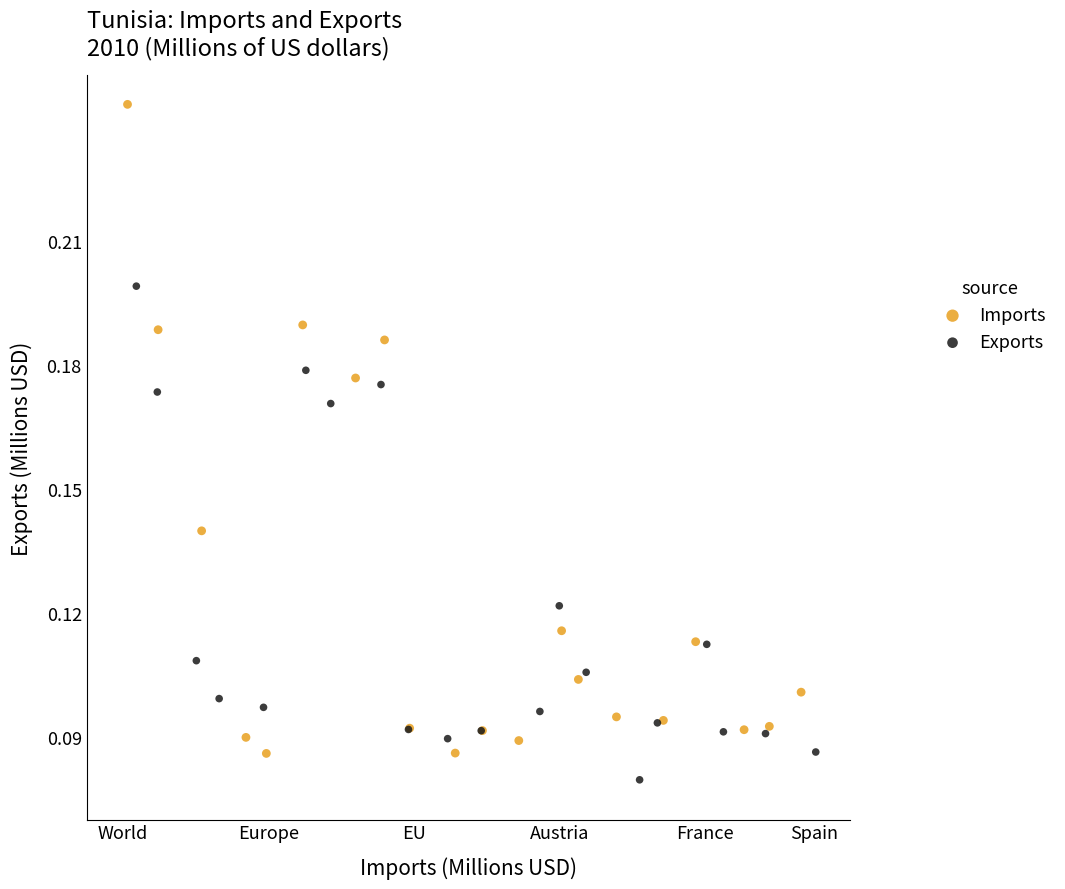

Which series reaches the maximum Y coordinate?

Imports